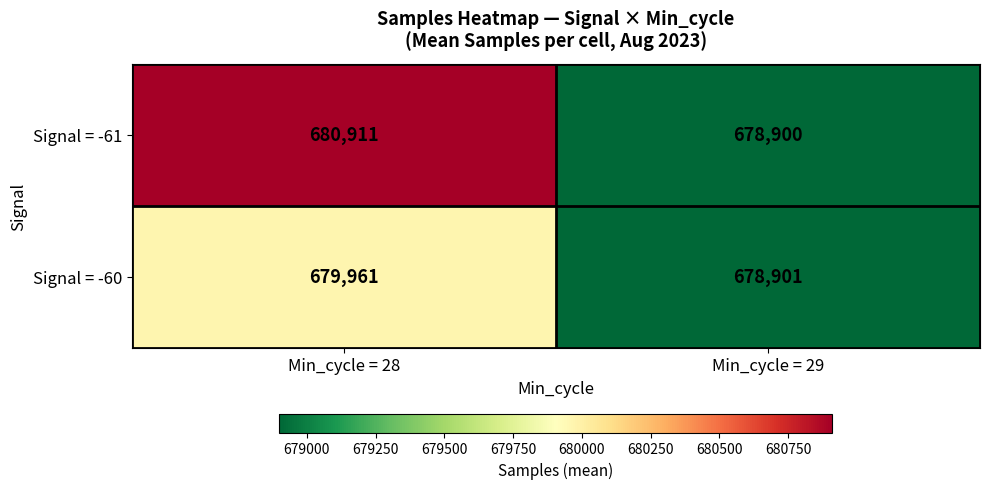

The value of Signal = -60 at Min_cycle = 28 is 1115116. True or false?

False